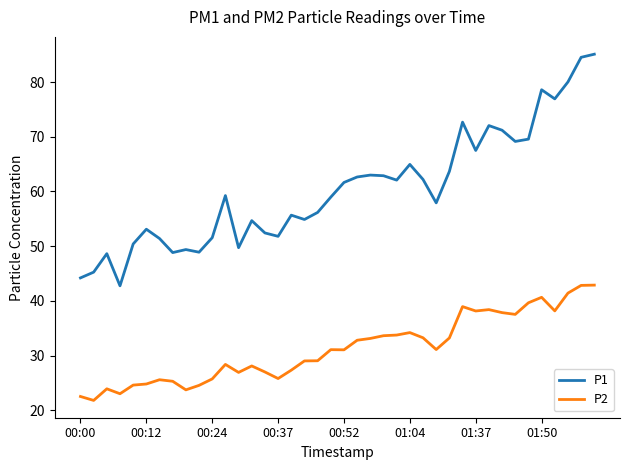

True or false: P2 and P1 cross at least once.

False